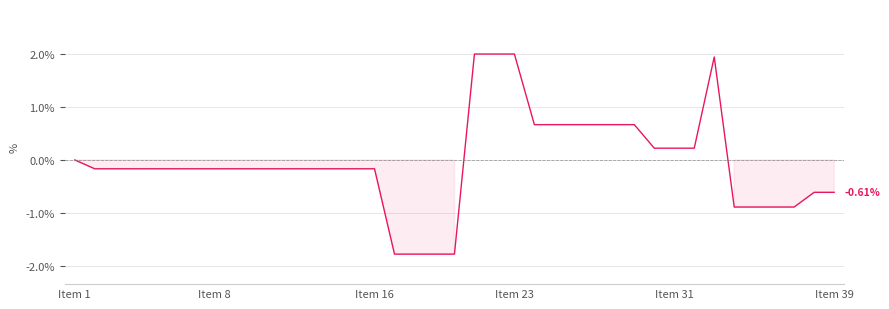

What is the difference between the maximum and minimum values?

3.8